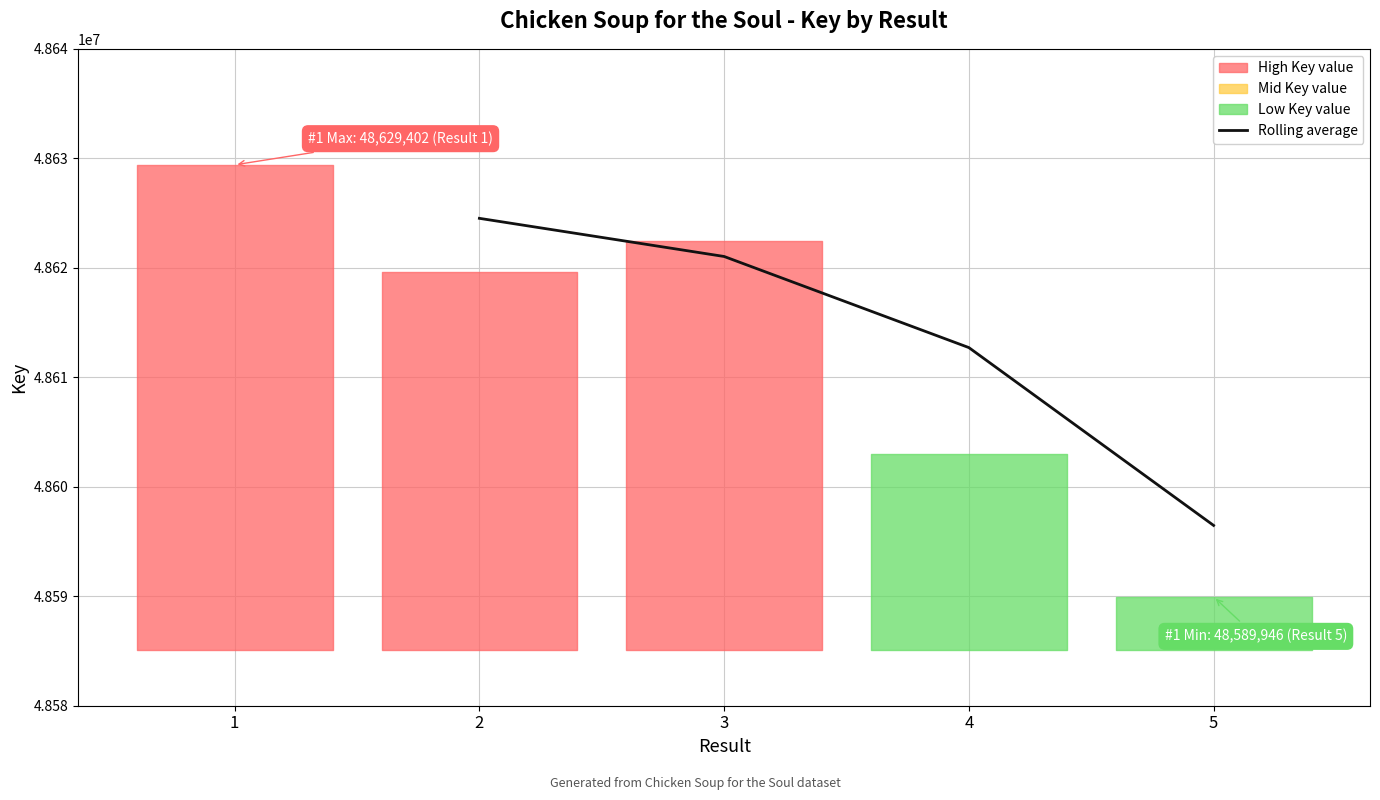

The value at 3 is 75853740.3. True or false?

False